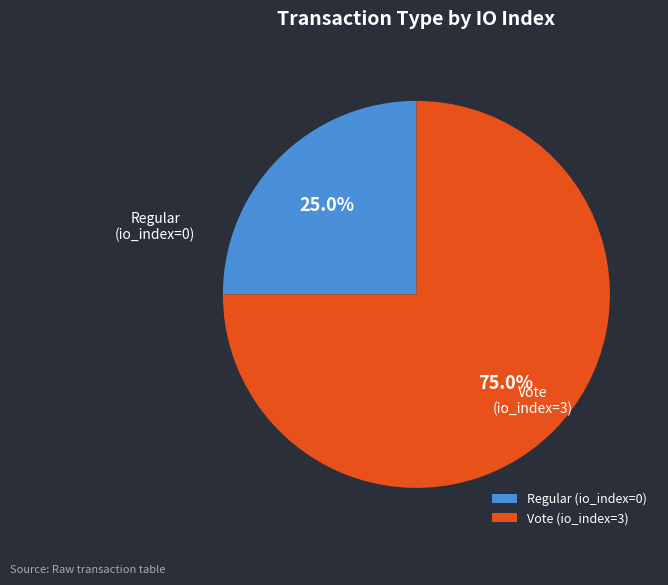

What is the largest slice in the pie chart?

Vote (io_index=3)